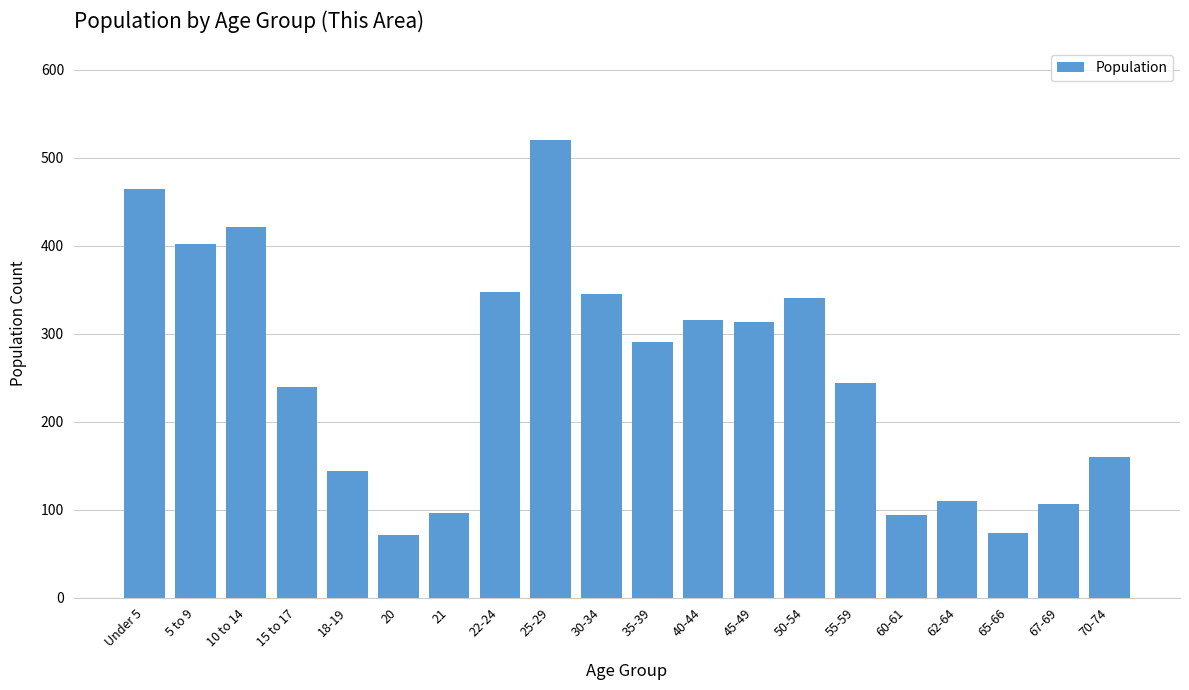

What is the difference between the maximum and minimum values?

449